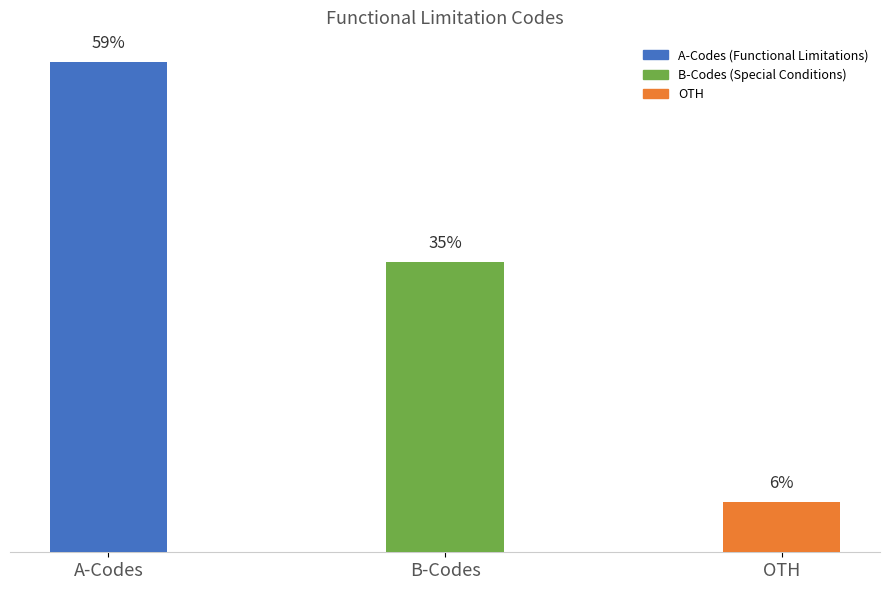

What is the label of the 2nd bar from the right?

B-Codes